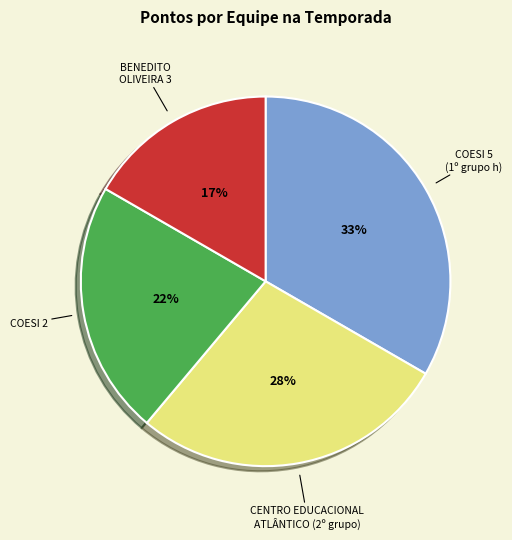

To the nearest percent, what percentage of the pie is COESI 2?

22%